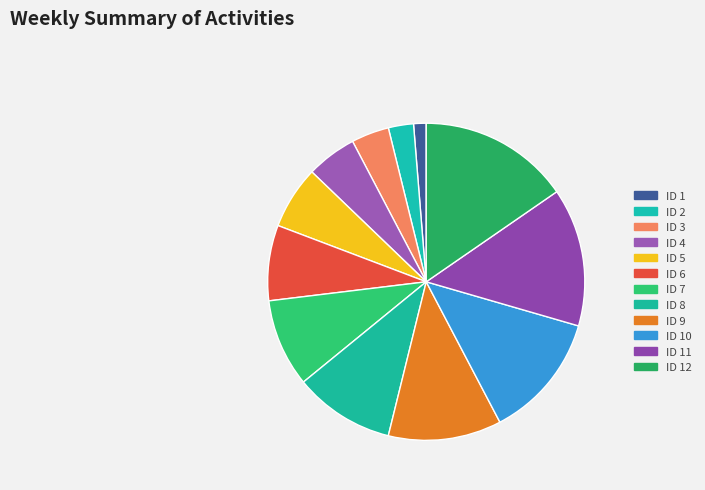

Count the number of slices in the pie.

12